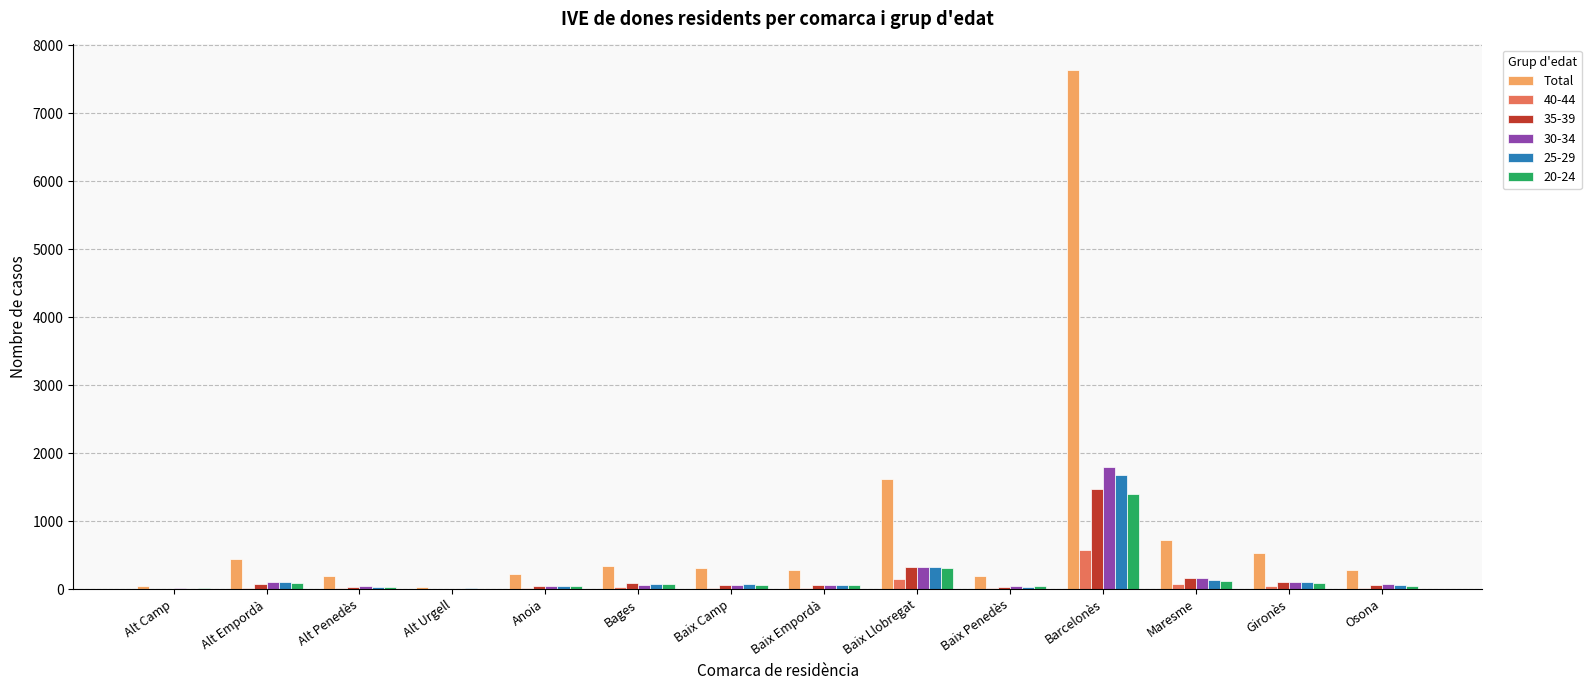

At which label is Total closest to 3828?

Baix Llobregat